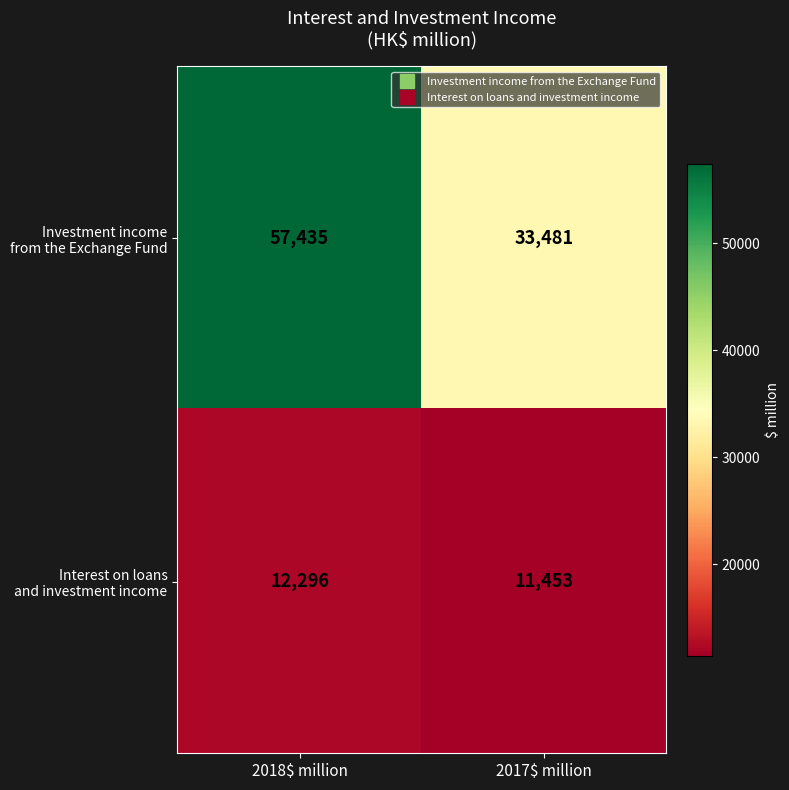

What is the total value across all series at 2018$ million?

69731